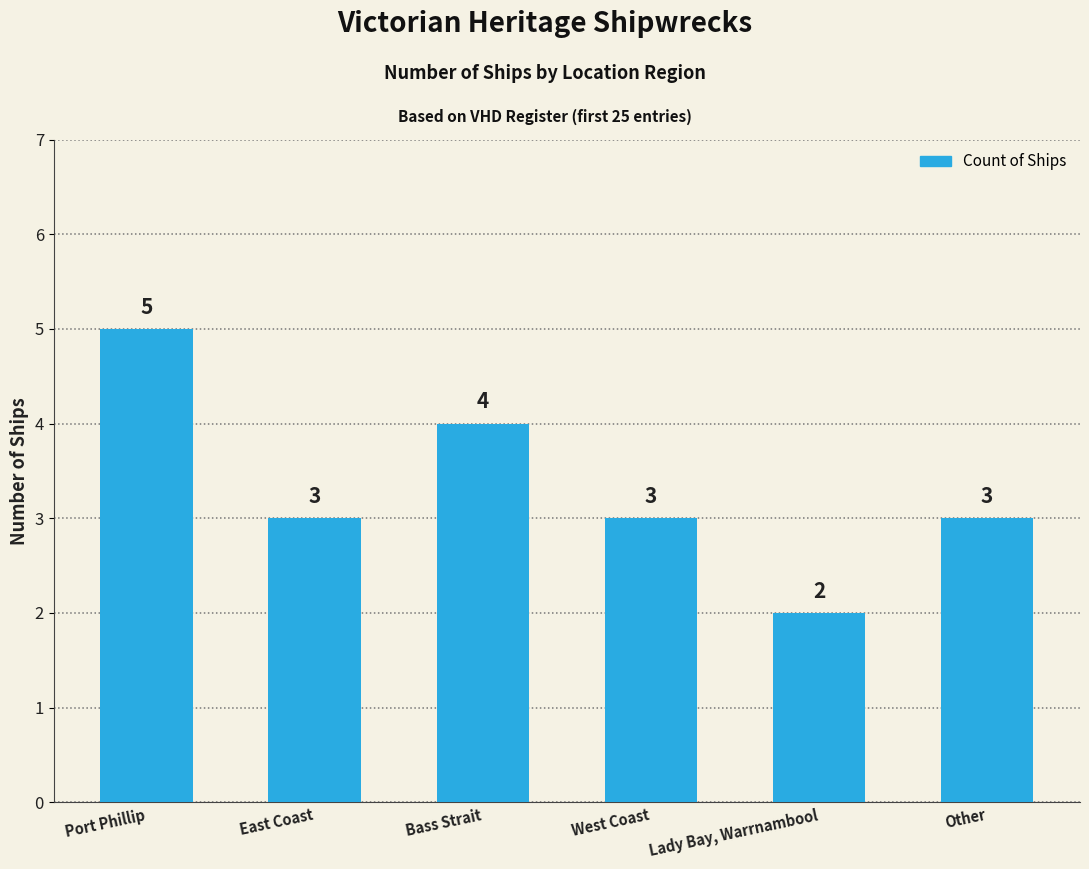

What is the ratio of the value at Other to the value at East Coast?

1.0